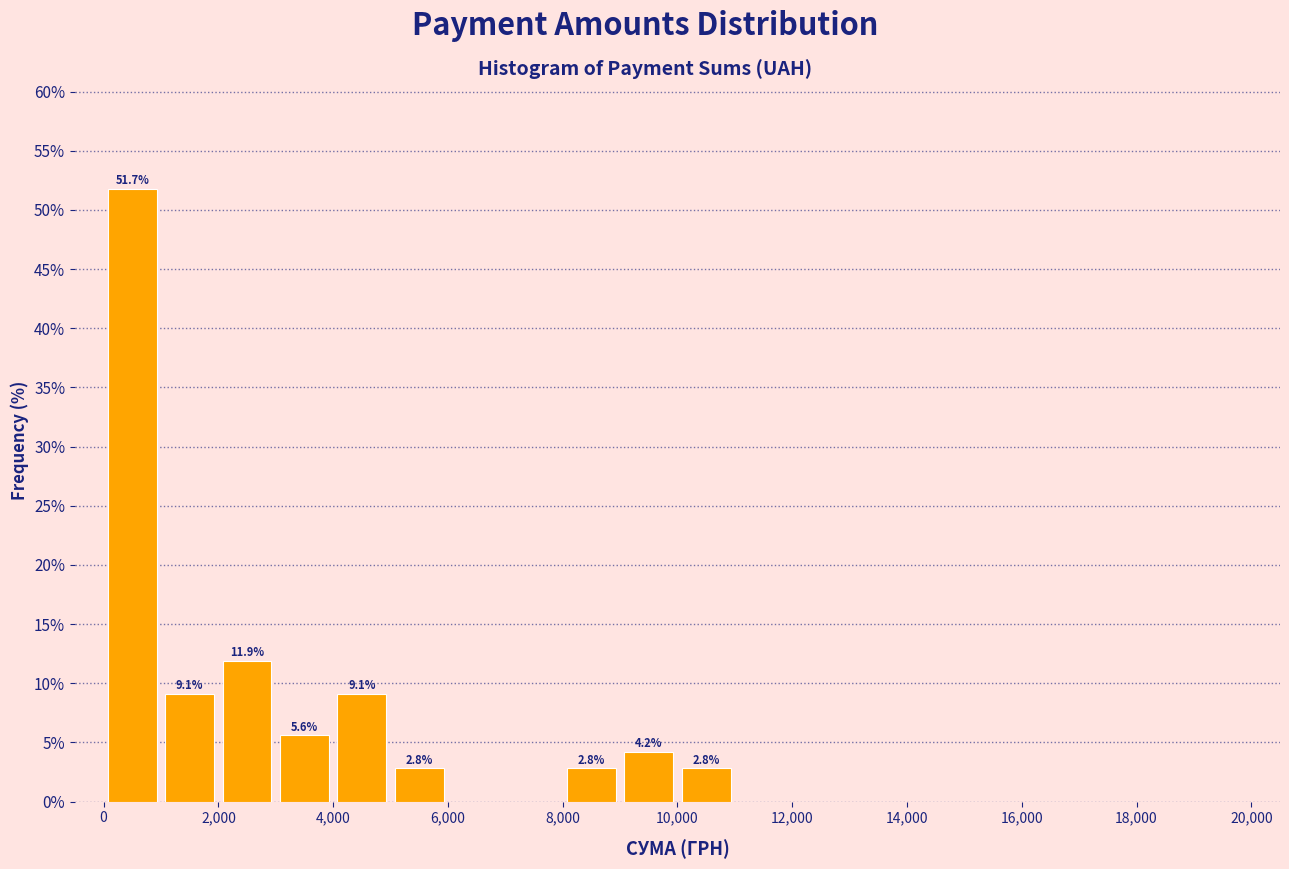

Over which range of the x-axis is the bar tallest?

0 to 1000